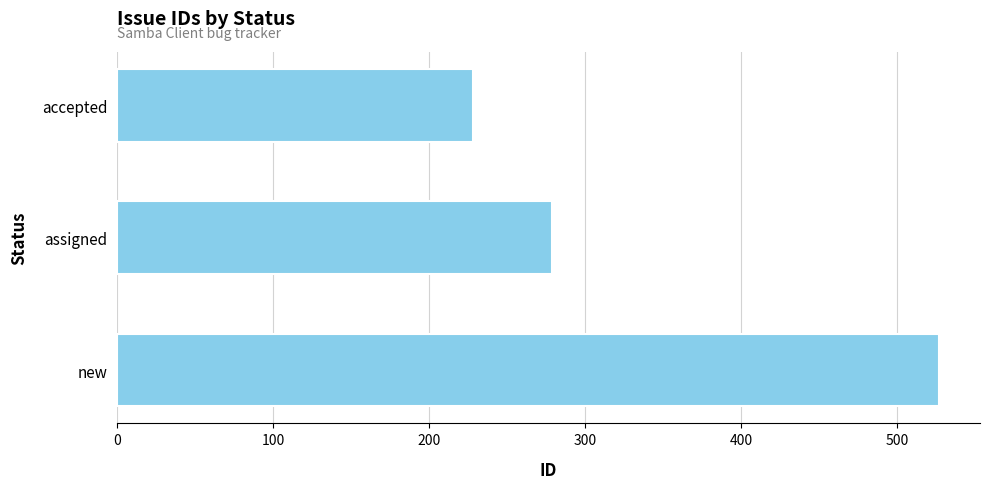

What is the difference between the maximum and minimum values?

299